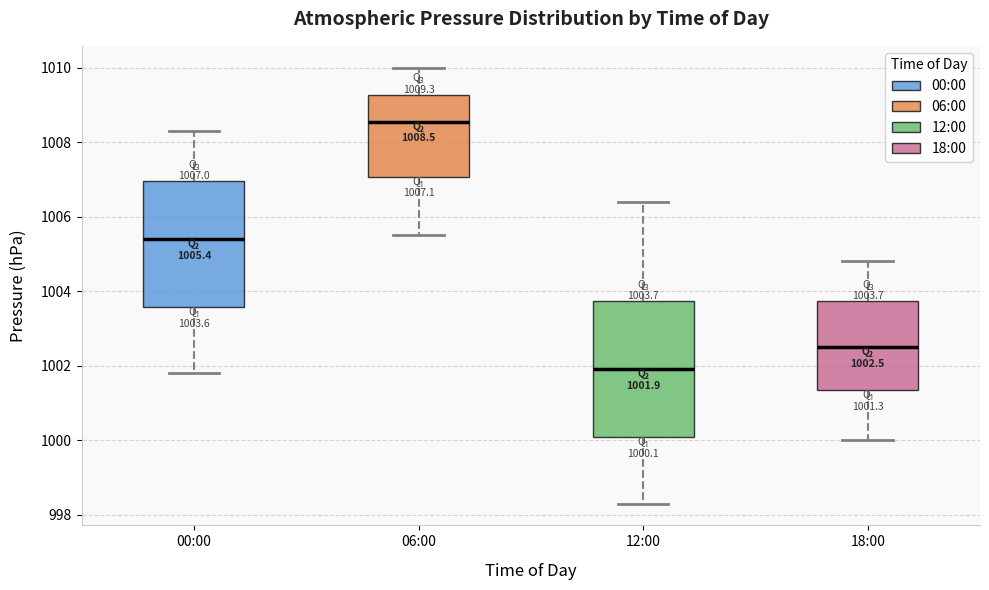

Which box is the tallest, from its lower edge to its upper edge?

12:00